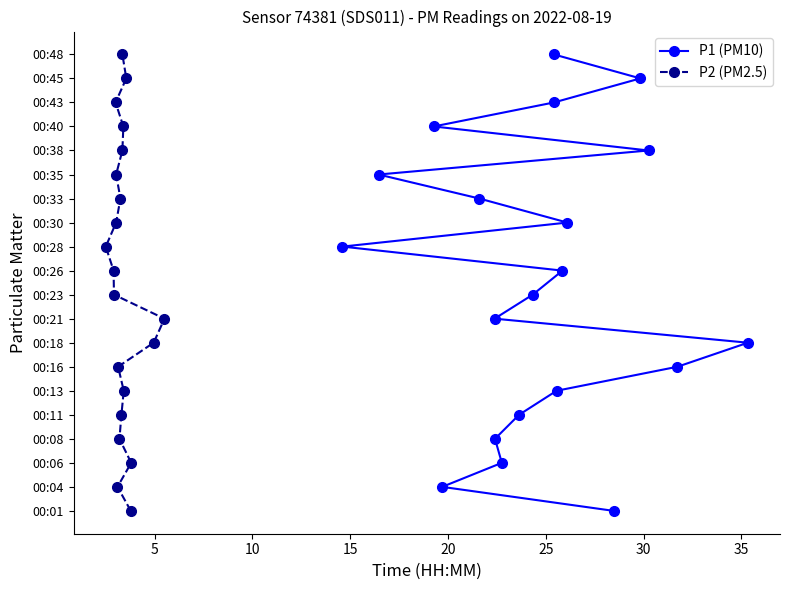

True or false: P2 (PM2.5) has a value of 21 at 14.

False